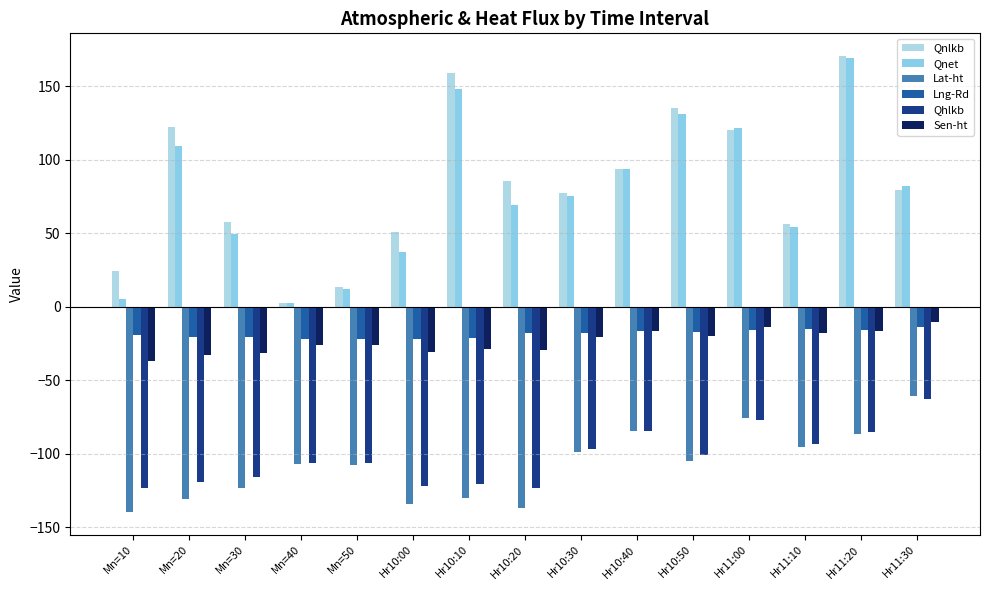

At which category is the sum across all series the highest?

Hr11:20